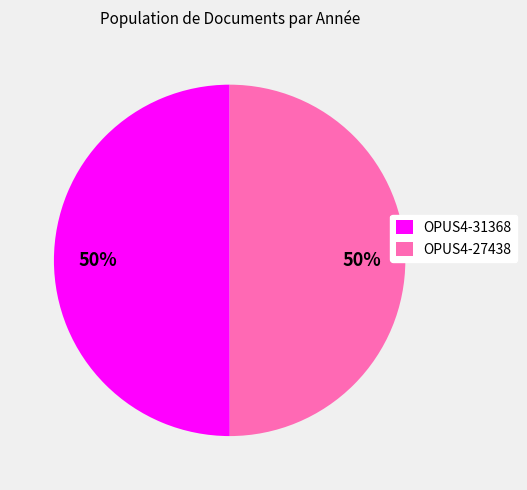

Is it true that OPUS4-27438 is 50% of the pie?

True